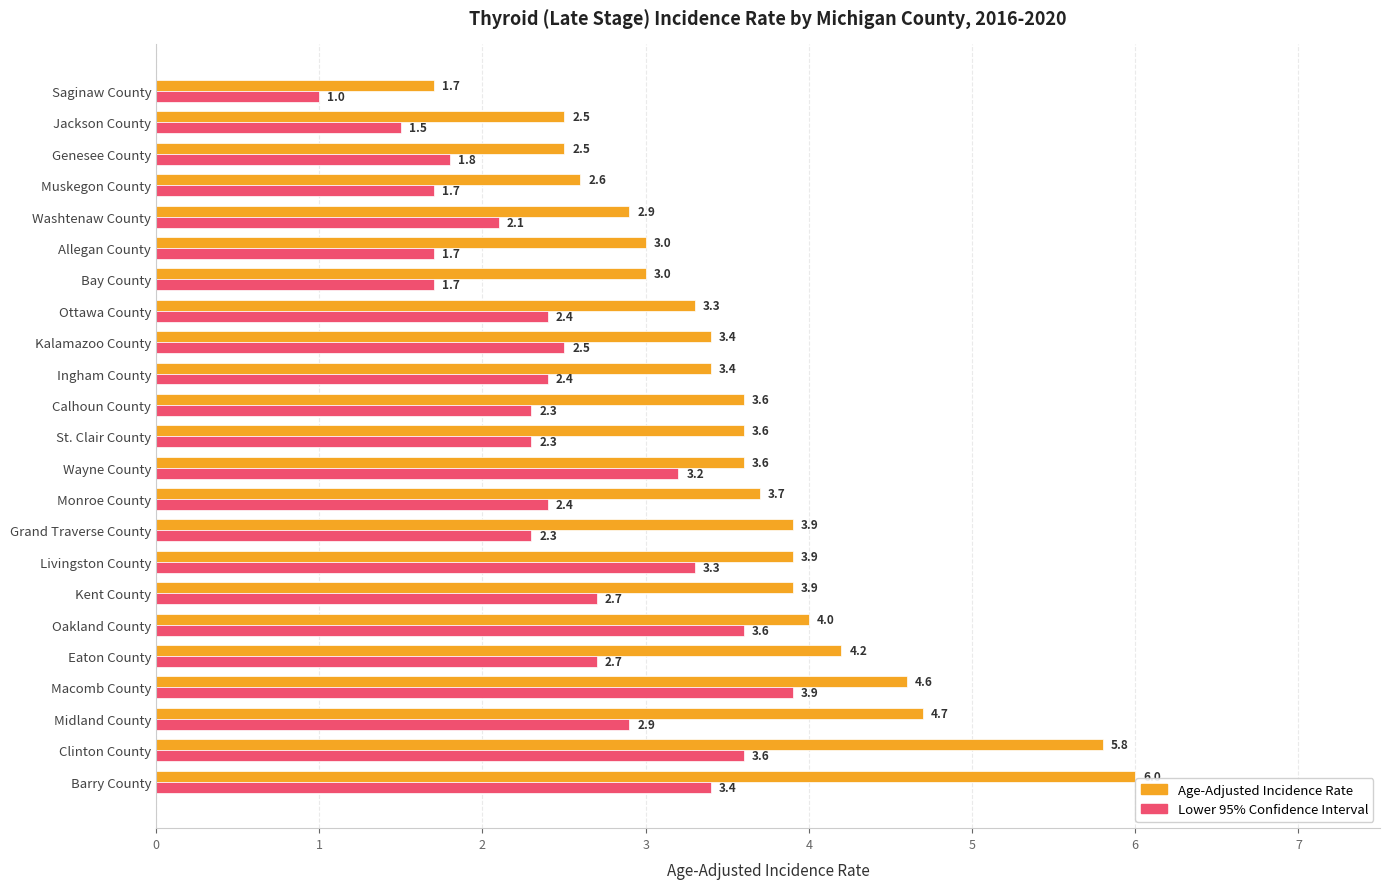

Rank the series by their average value, from lowest to highest.

Lower 95% Confidence Interval, Age-Adjusted Incidence Rate